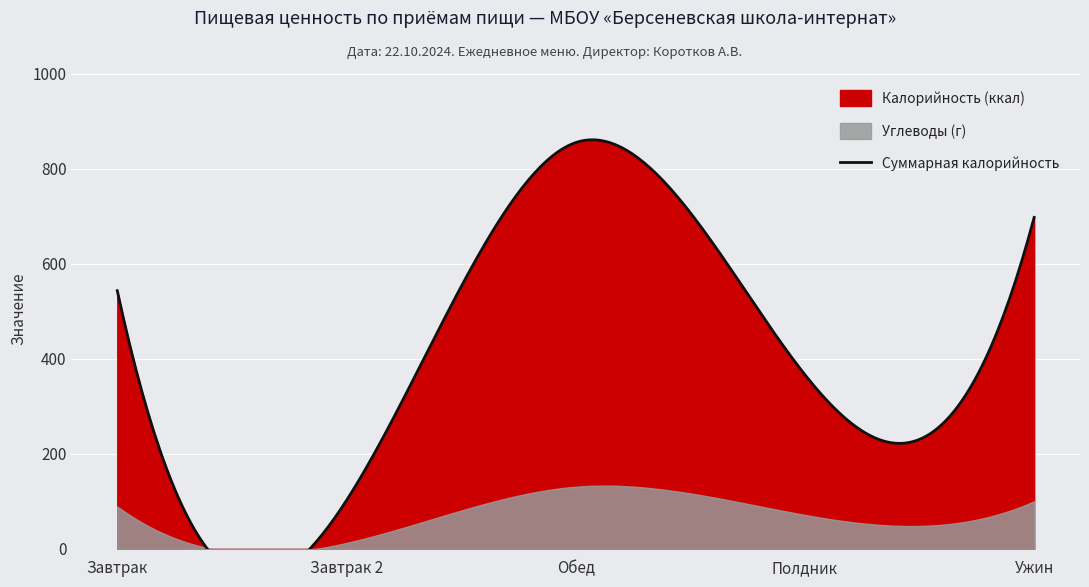

At how many categories does at least one series exceed 335?

4